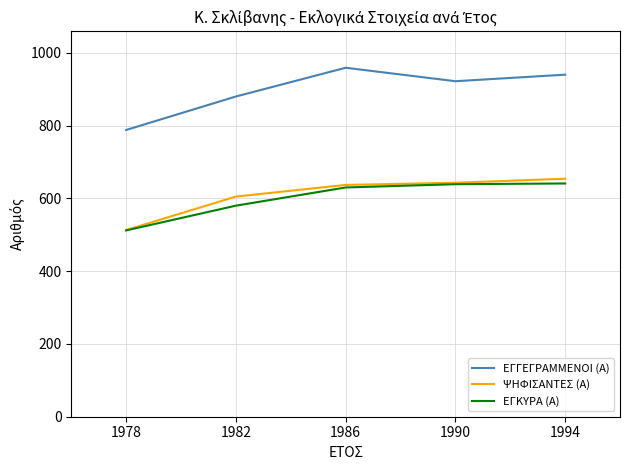

Between 1978 and 1986, which series saw the biggest shift?

ΕΓΓΕΓΡΑΜΜΕΝΟΙ (Α)